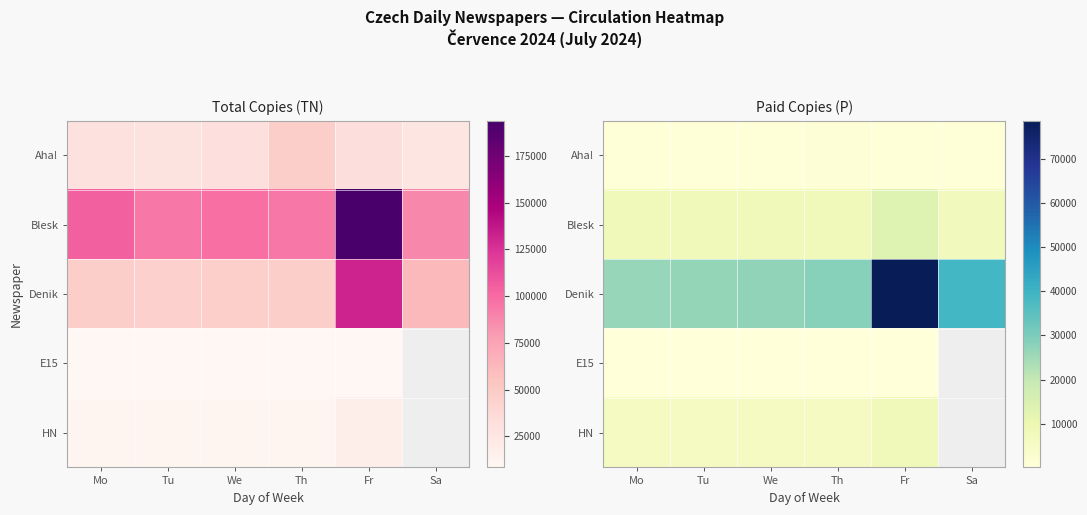

What is the minimum value shown in the chart?

144.0